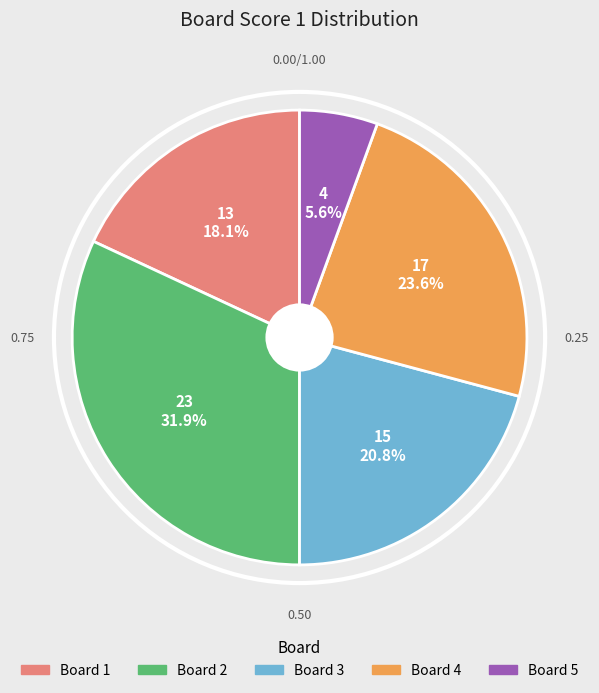

Does any single category account for the majority?

No